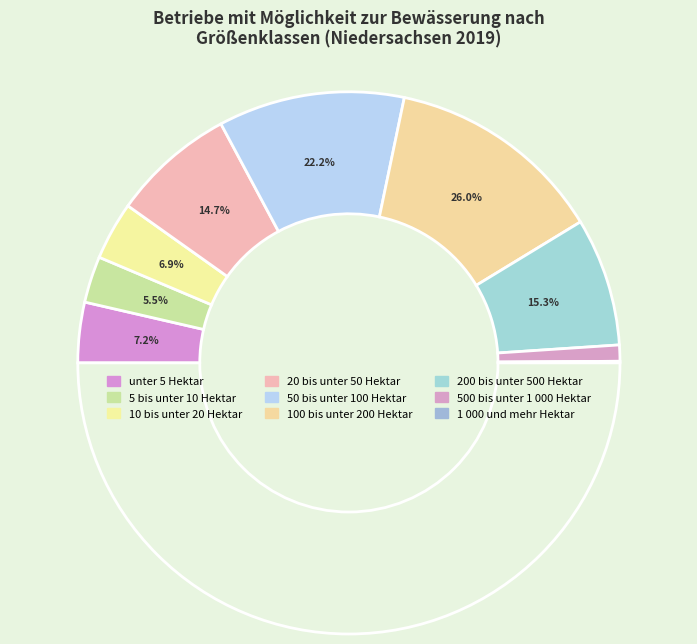

Is the sum of 20 bis unter 50 Hektar and 1 000 und mehr Hektar greater than half?

No